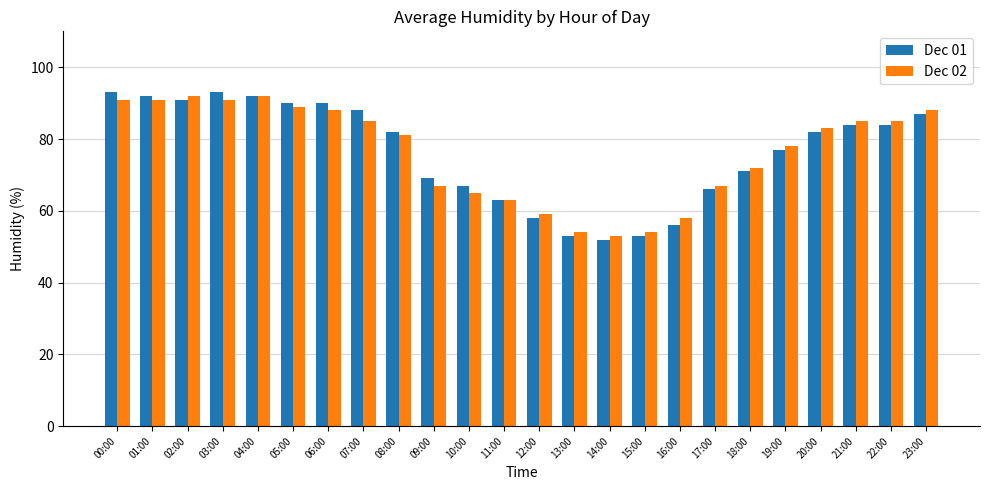

What is the difference between the Dec 02 values at 20:00 and 15:00?

29